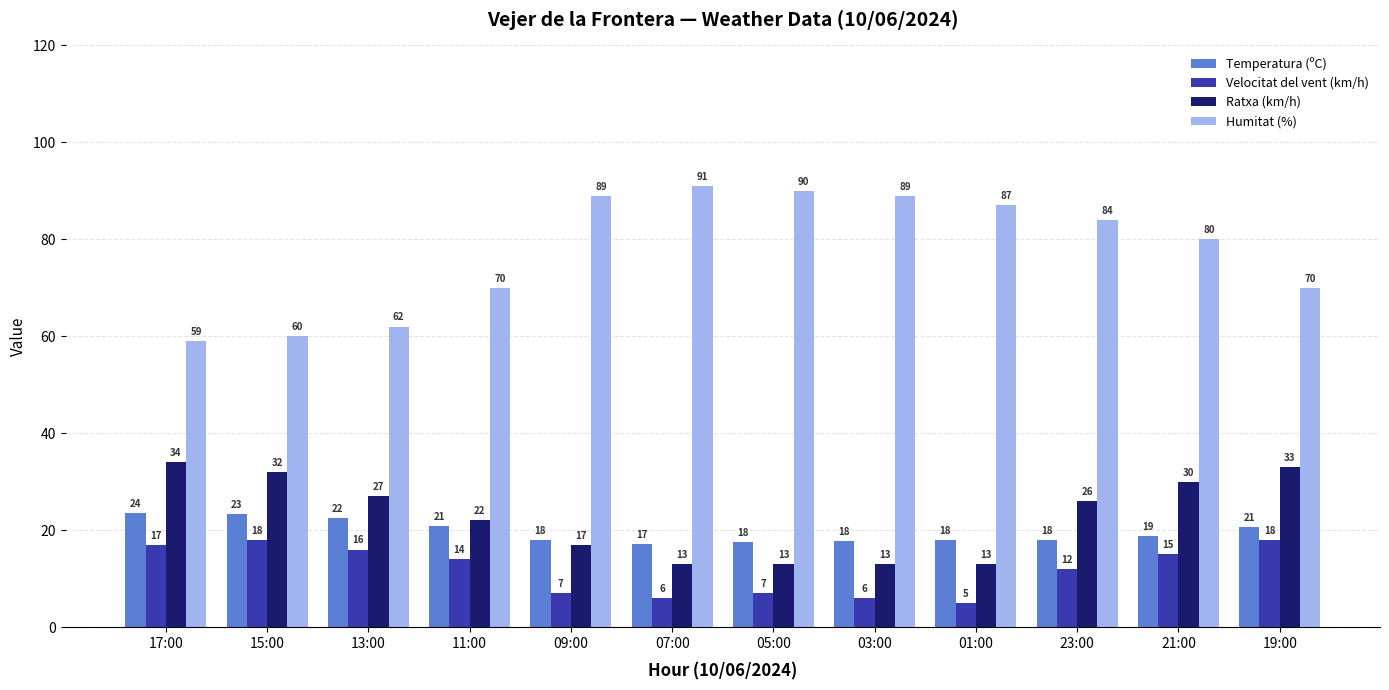

The Ratxa (km/h) series shows 23.3 at 01:00. True or false?

False